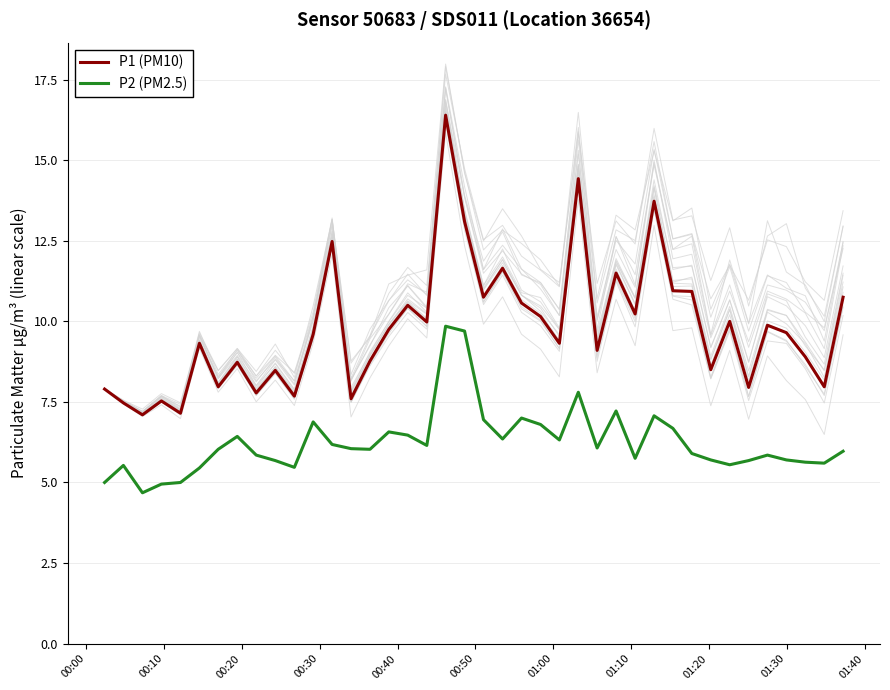

What is the minimum value for P2 (PM2.5)?

4.7